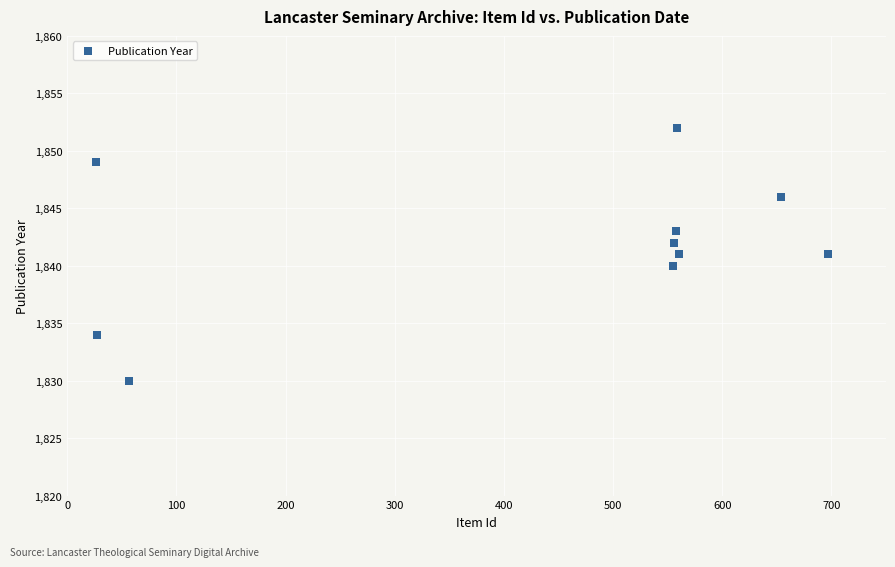

What is the average Y value?

1842